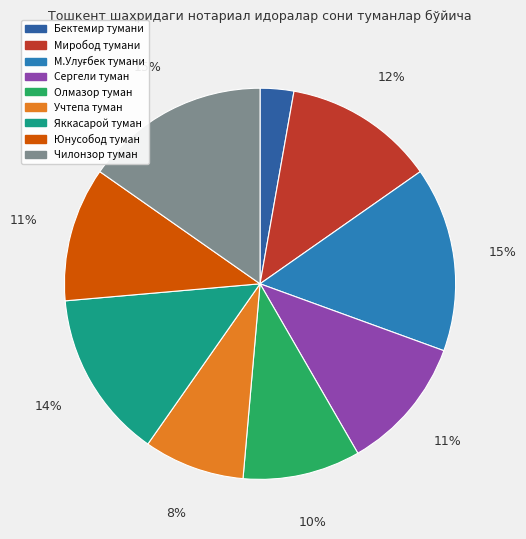

Does any single category account for the majority?

No